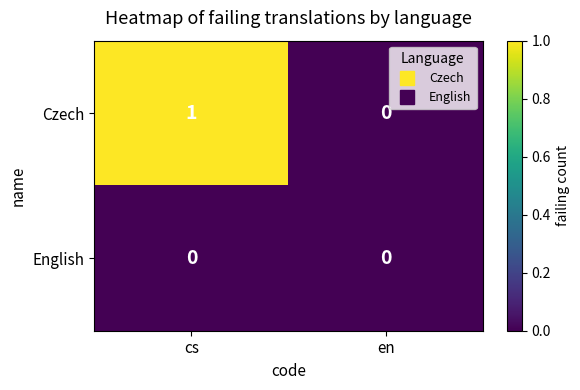

Which series has the largest range (max minus min)?

Czech